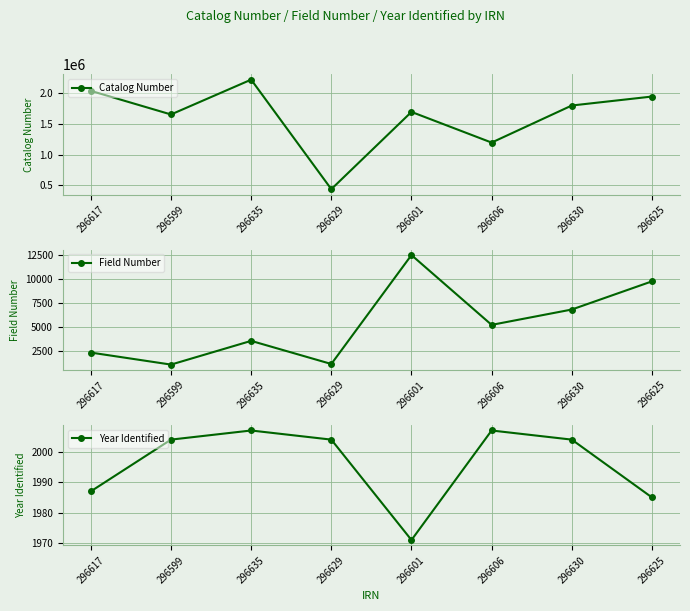

The Catalog Number series shows 1942160 at 296625. True or false?

True